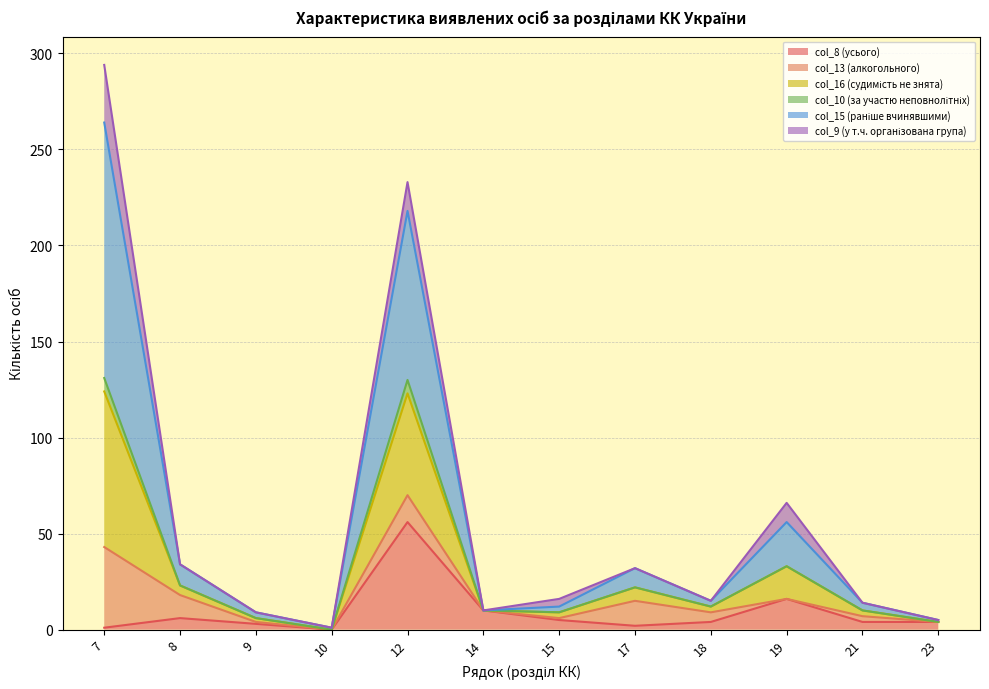

At which category is the sum across all series the highest?

7